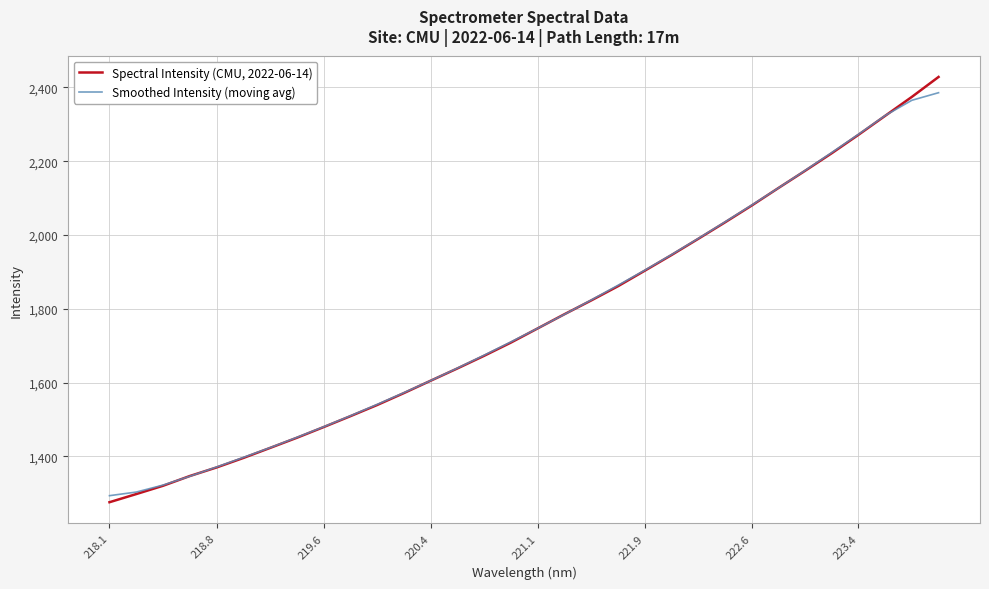

List the series in order of their peak value, highest first.

Spectral Intensity (CMU, 2022-06-14), Smoothed Intensity (moving avg)